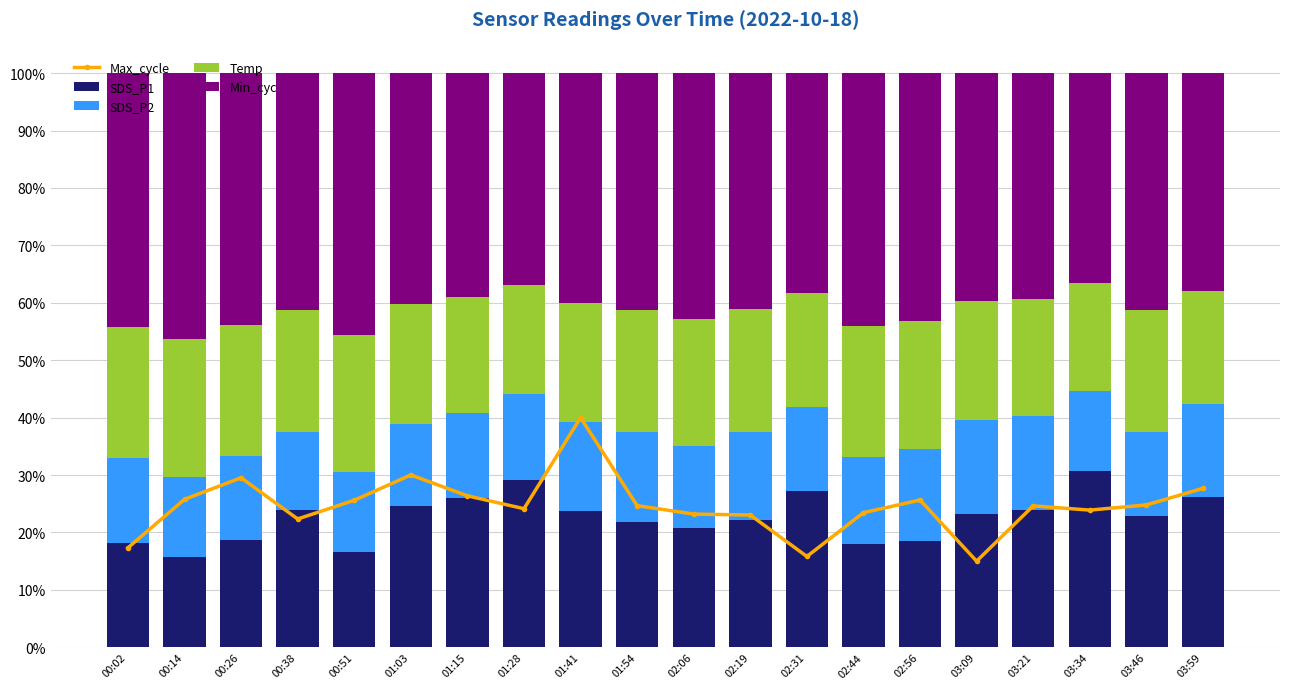

Reading left to right, what are all the values shown in this chart?

Max_cycle: 00:02=17.3	00:14=25.8	00:26=29.5	00:38=22.3	00:51=25.6	01:03=30.0	01:15=26.4	01:28=24.1	01:41=40.0	01:54=24.7	02:06=23.2	02:19=23.0	02:31=15.8	02:44=23.4	02:56=25.6	03:09=15.0	03:21=24.6	03:34=23.9	03:46=24.8	03:59=27.7
SDS_P1: 00:02=18.2	00:14=15.8	00:26=18.7	00:38=23.8	00:51=16.5	01:03=24.6	01:15=26.1	01:28=29.2	01:41=23.7	01:54=21.8	02:06=20.7	02:19=22.2	02:31=27.2	02:44=18.0	02:56=18.5	03:09=23.3	03:21=23.9	03:34=30.6	03:46=22.8	03:59=26.2
SDS_P2: 00:02=14.7	00:14=13.9	00:26=14.6	00:38=13.6	00:51=14.0	01:03=14.4	01:15=14.6	01:28=14.9	01:41=15.6	01:54=15.7	02:06=14.3	02:19=15.4	02:31=14.6	02:44=15.1	02:56=16.0	03:09=16.3	03:21=16.4	03:34=14.0	03:46=14.7	03:59=16.3
Temp: 00:02=22.8	00:14=24.0	00:26=22.7	00:38=21.3	00:51=23.8	01:03=20.8	01:15=20.2	01:28=19.1	01:41=20.7	01:54=21.3	02:06=22.2	02:19=21.4	02:31=19.8	02:44=22.8	02:56=22.3	03:09=20.6	03:21=20.4	03:34=18.9	03:46=21.3	03:59=19.6
Min_cyc: 00:02=44.3	00:14=46.3	00:26=43.9	00:38=41.2	00:51=45.7	01:03=40.2	01:15=39.1	01:28=36.9	01:41=40.0	01:54=41.2	02:06=42.8	02:19=41.1	02:31=38.3	02:44=44.1	02:56=43.1	03:09=39.8	03:21=39.3	03:34=36.5	03:46=41.2	03:59=37.9